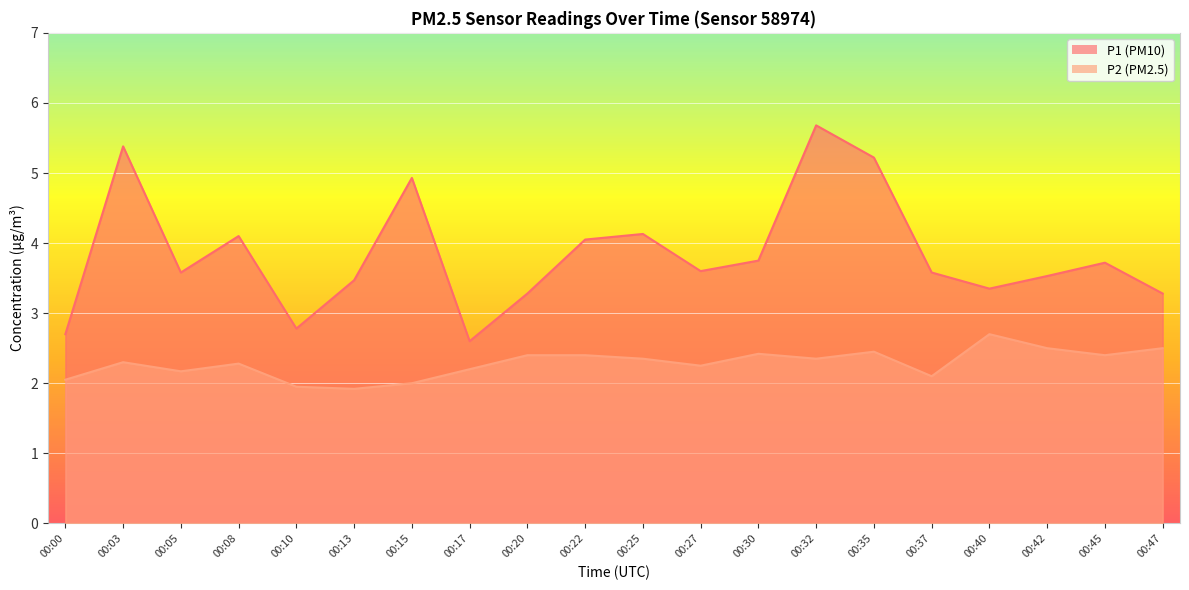

Which category has the lowest value in the P2 series?

00:13